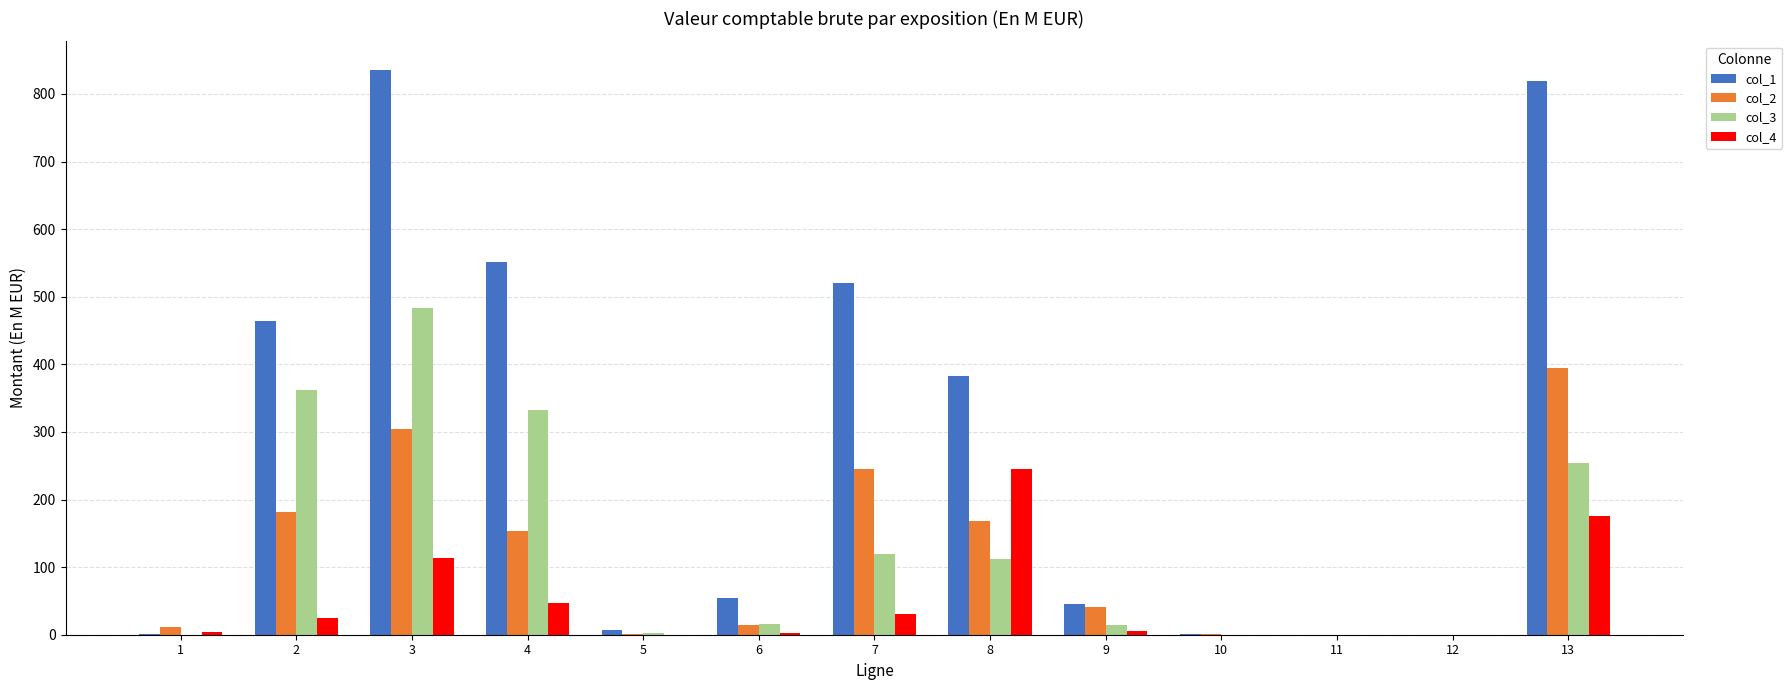

Which label corresponds to the largest value in the chart?

3